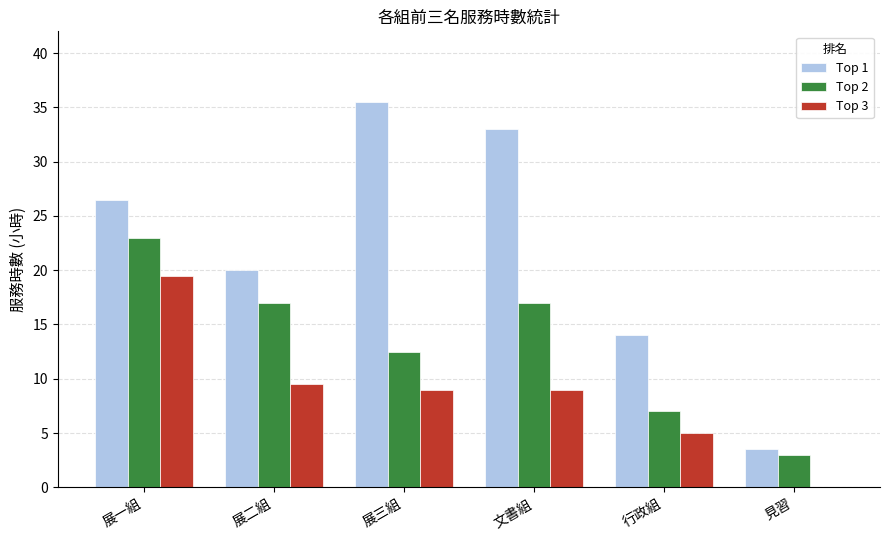

What is the total value across all series at 展一組?

69.0